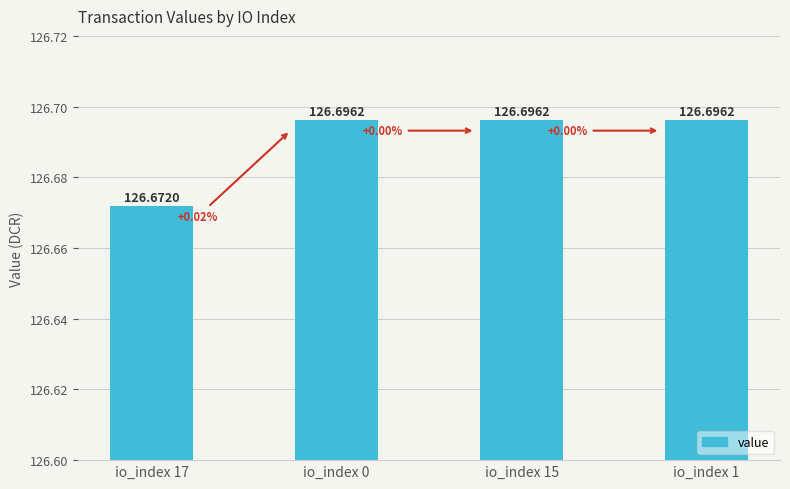

What is the average value?

126.7